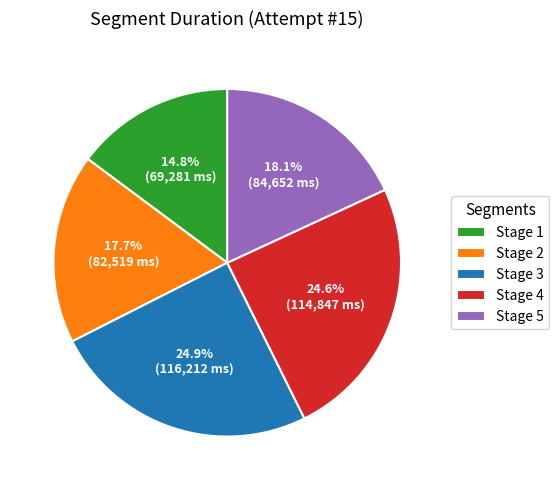

How many slices are in this pie chart?

5